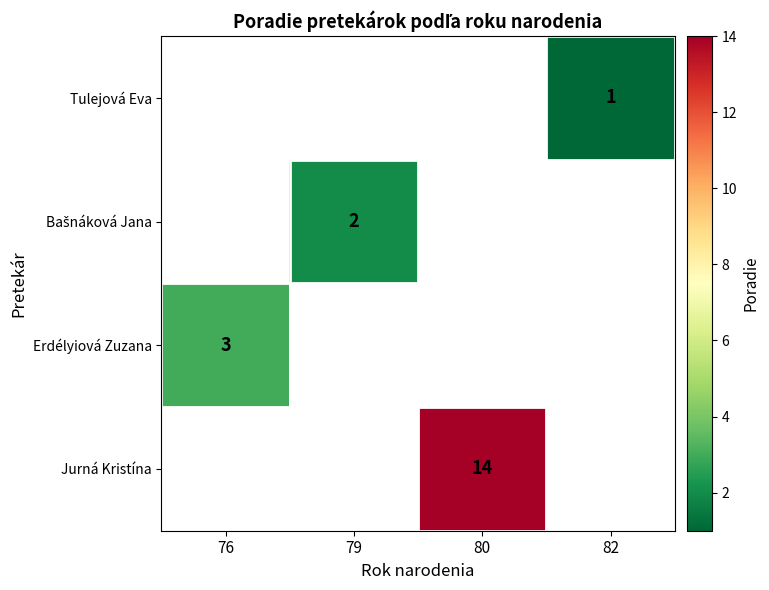

Which category has the highest value across all series?

80